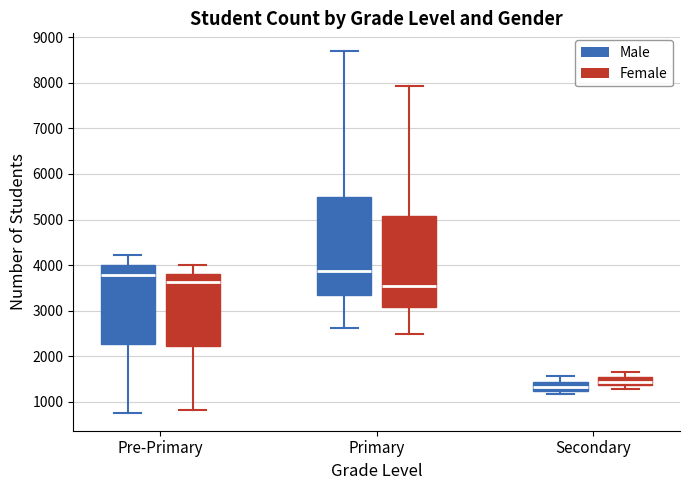

Reading left to right, read every box against the y-axis: the position of its median line, the range the box covers, and the ends of its whiskers. The values are not printed on the chart, so give them approximately, as read against the axis.

Pre-Primary (Male): median 3800, box 2300 to 4000, whiskers 800 to 4200
Pre-Primary (Female): median 3600, box 2200 to 3800, whiskers 800 to 4000
Primary (Male): median 3900, box 3300 to 5500, whiskers 2600 to 8700
Primary (Female): median 3600, box 3100 to 5100, whiskers 2500 to 7900
Secondary (Male): median 1300, box 1200 to 1400, whiskers 1200 (just below the box's lower edge) to 1600
Secondary (Female): median 1400 (inside the box), box 1400 to 1500, whiskers 1300 to 1700